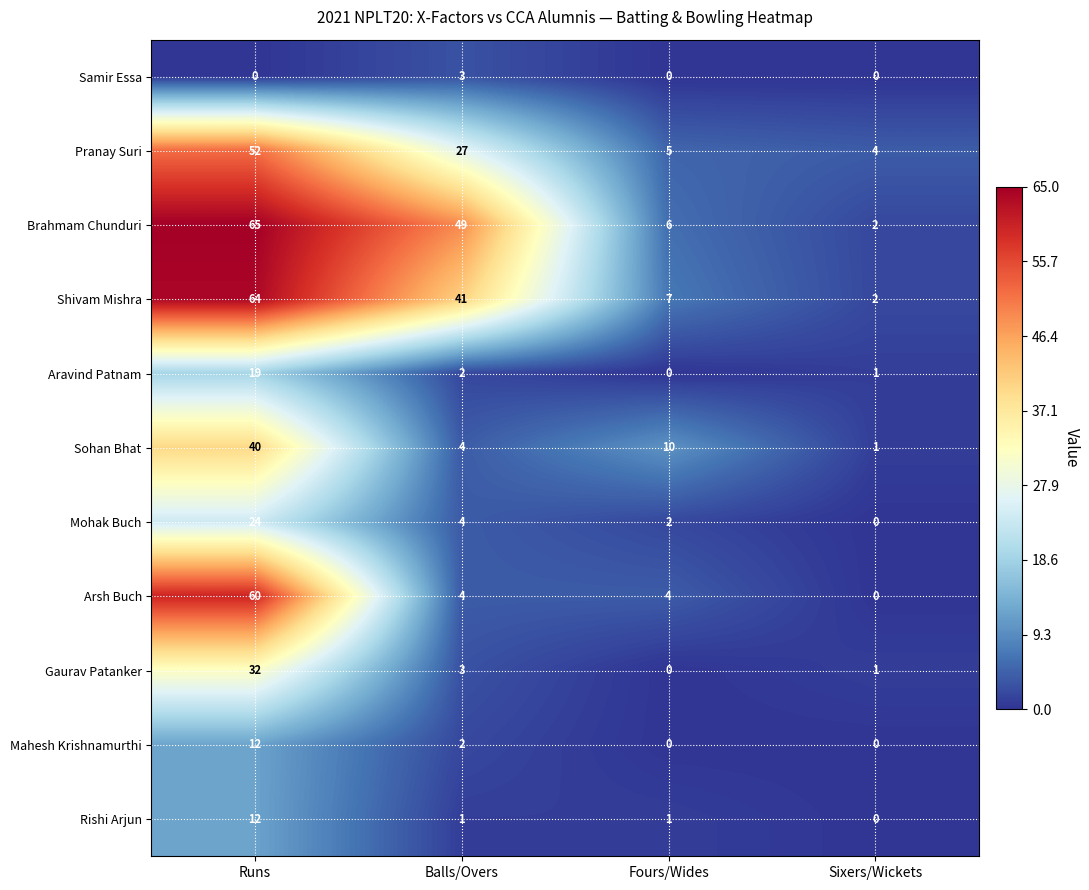

What is the difference between the Pranay Suri values at Runs and Sixers/Wickets?

48